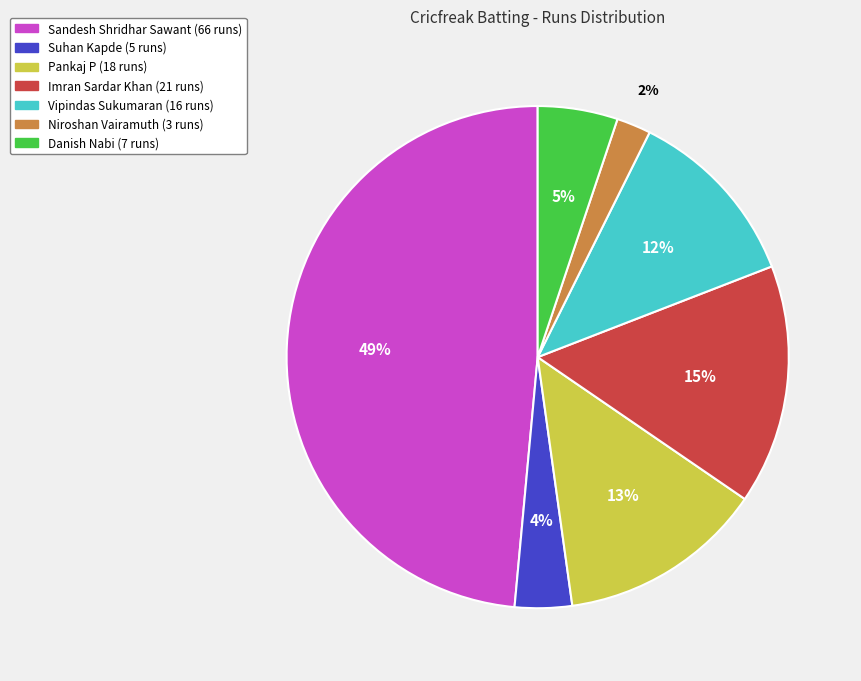

Rank the categories by value from lowest to highest.

Niroshan Vairamuth, Suhan Kapde, Danish Nabi, Vipindas Sukumaran, Pankaj P, Imran Sardar Khan, Sandesh Shridhar Sawant